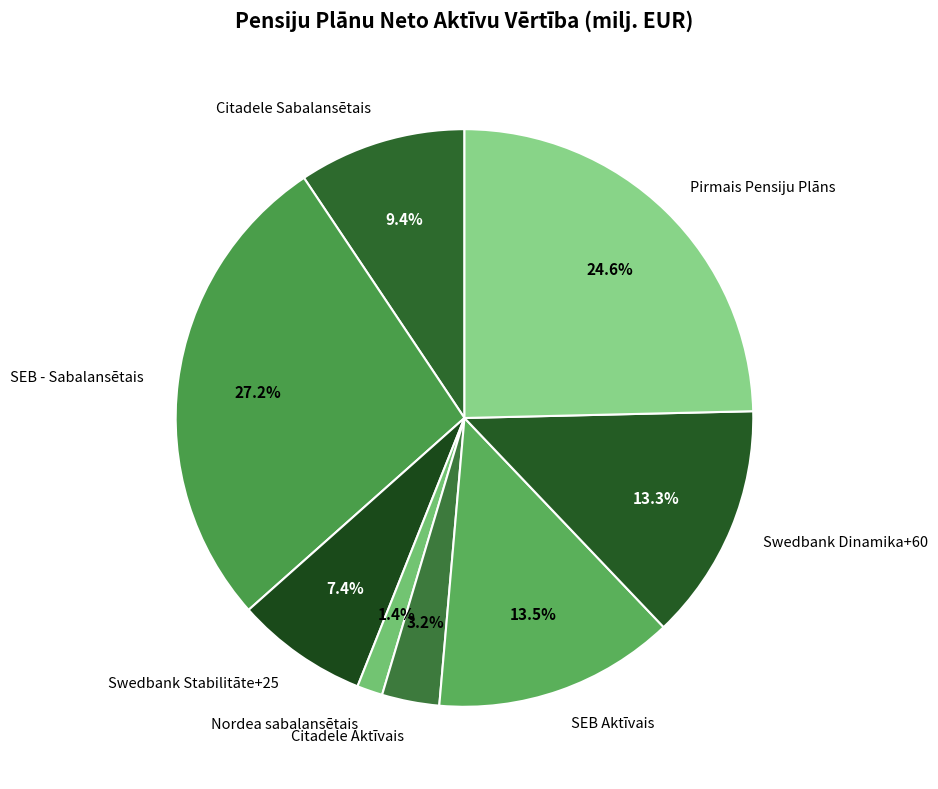

What is the total percentage of Swedbank Dinamika+60 and Nordea sabalansētais?

14.7%